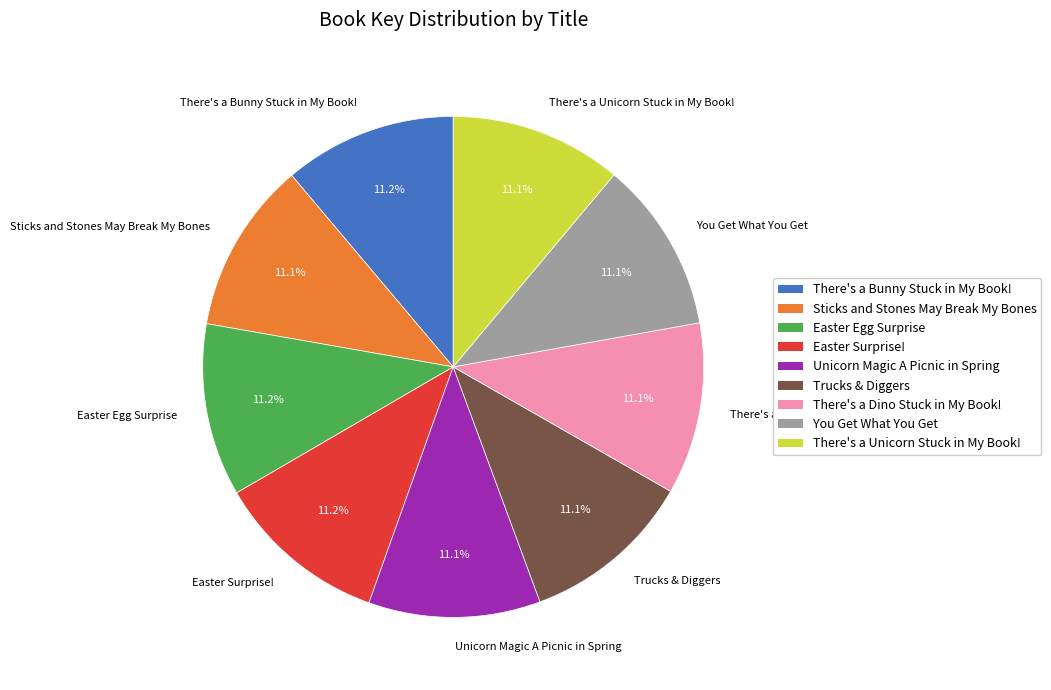

Is there a majority slice in this chart?

No